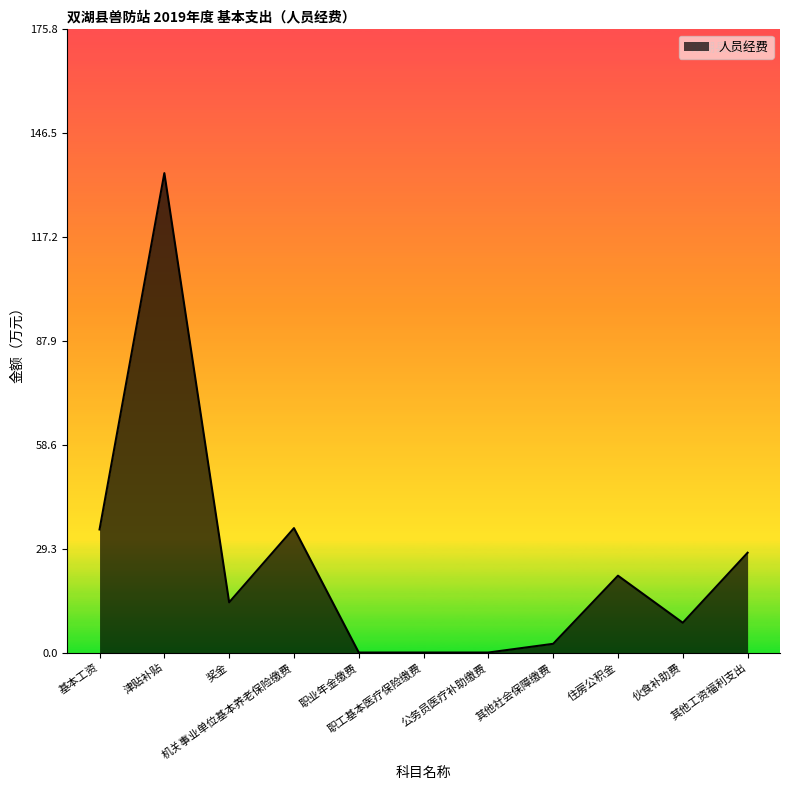

Does the chart have visible grid lines?

No